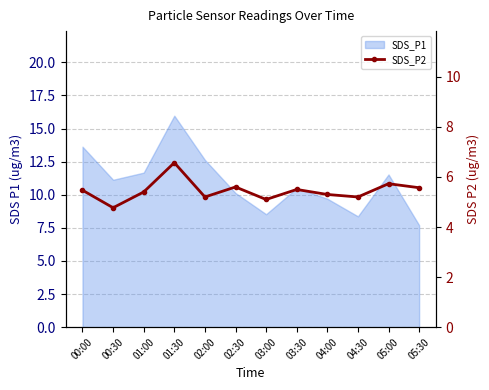

What is the label of the 2nd point from the right?

05:00